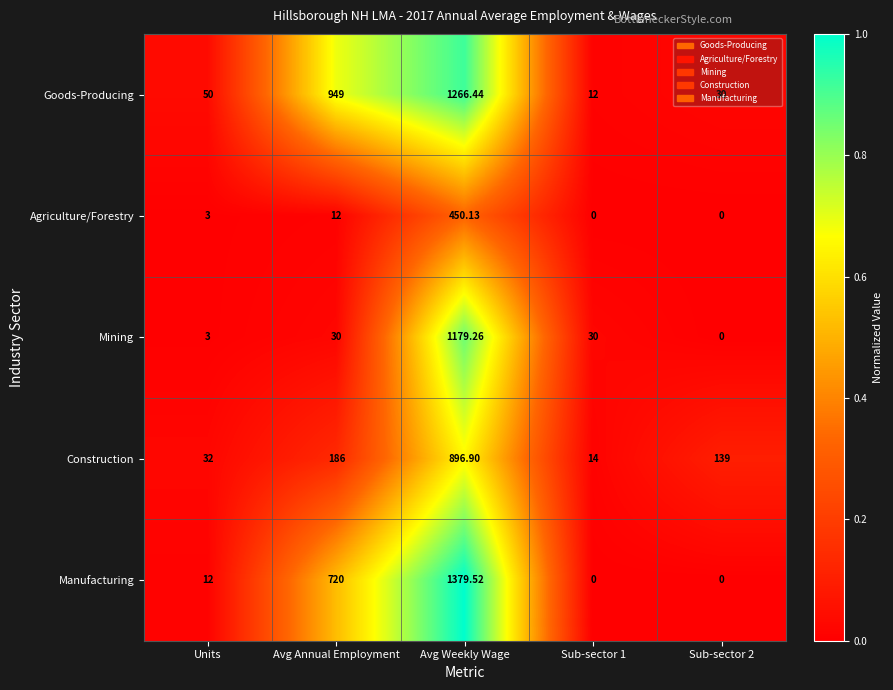

At which category is the sum across all series the highest?

Avg Weekly Wage